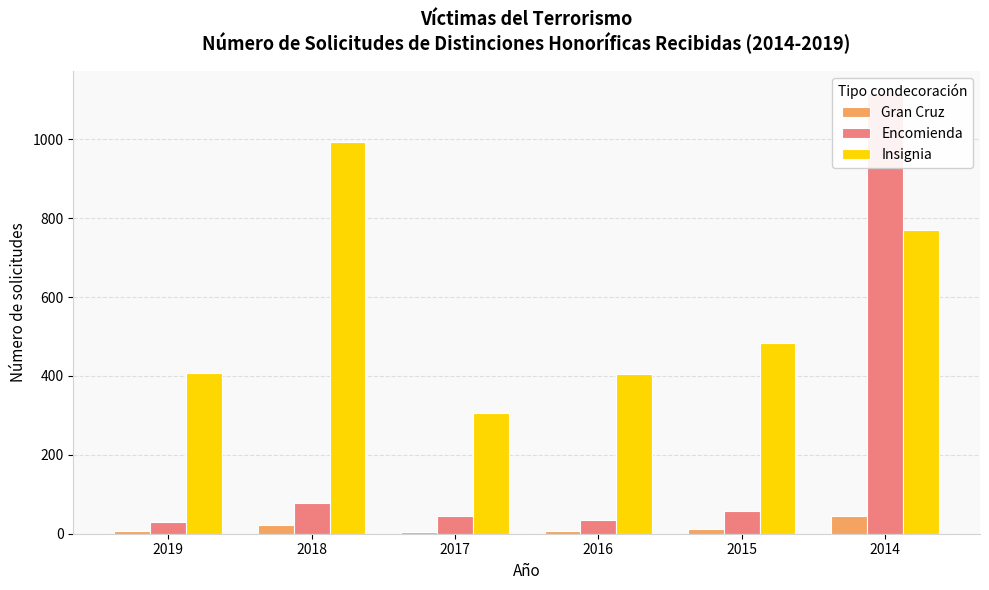

Reading left to right, transcribe all the data shown in this chart.

Gran Cruz: 6	23	4	8	12	44
Encomienda: 29	79	44	36	57	1117
Insignia: 407	994	305	404	484	770